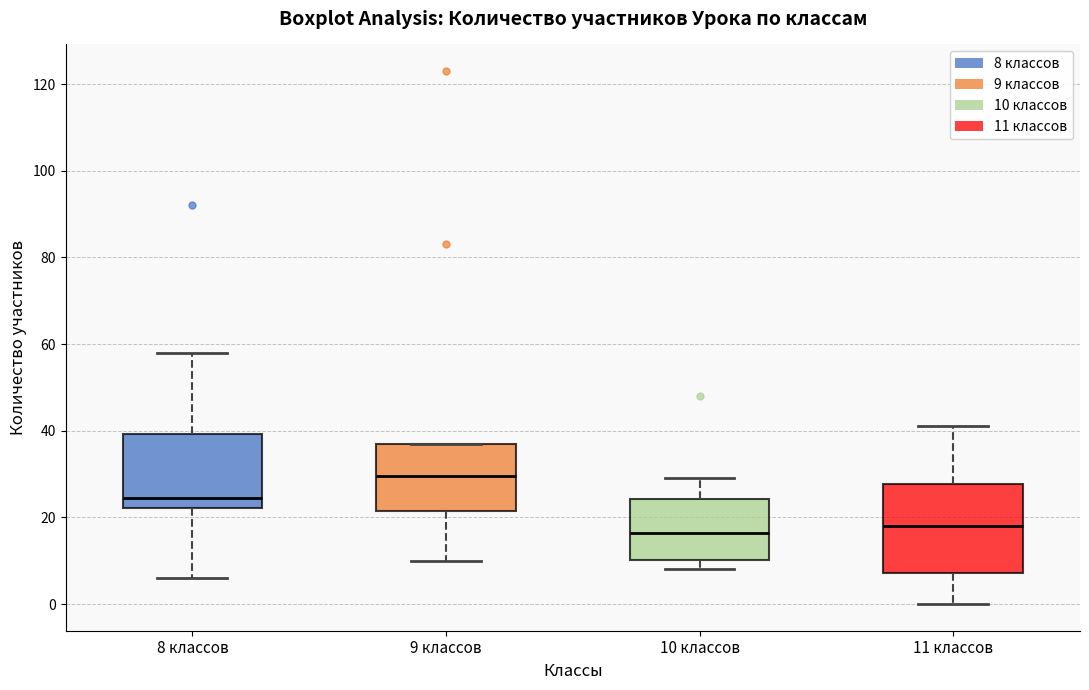

Reading left to right, transcribe this box plot: for each box, give where its median line is, the range the box spans, and where its two whiskers end, as read against the y-axis. The values are not printed on the chart, so give them approximately, as read against the axis.

8 классов: median 24, box 22 to 40, whiskers 6 to 58
9 классов: median 30, box 22 to 38, whiskers 10 to 38
10 классов: median 16, box 10 to 24, whiskers 8 to 30
11 классов: median 18, box 8 to 28, whiskers 0 to 42